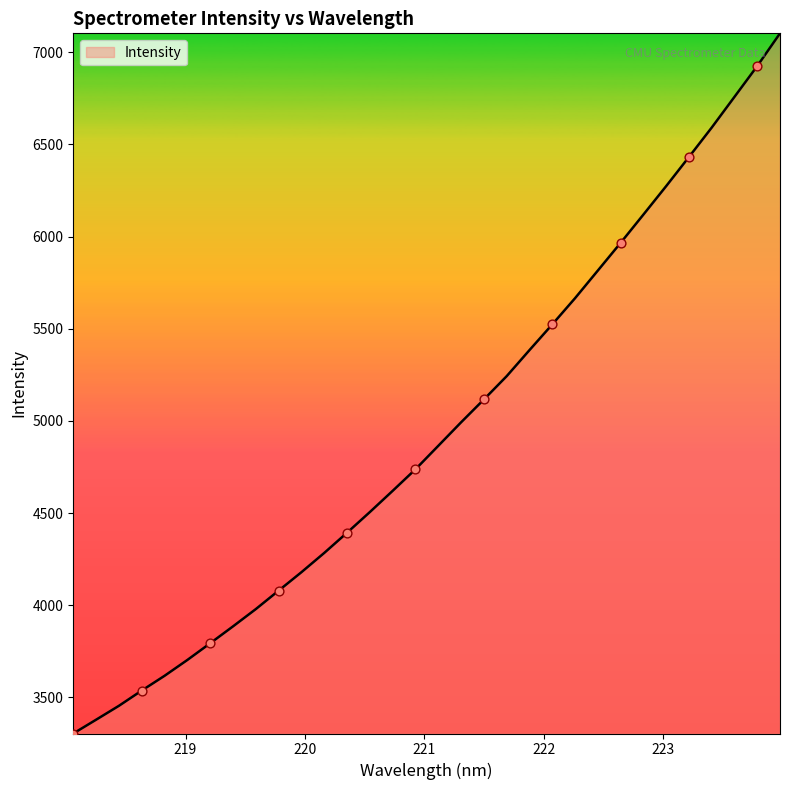

What is the smallest value displayed?

3303.8